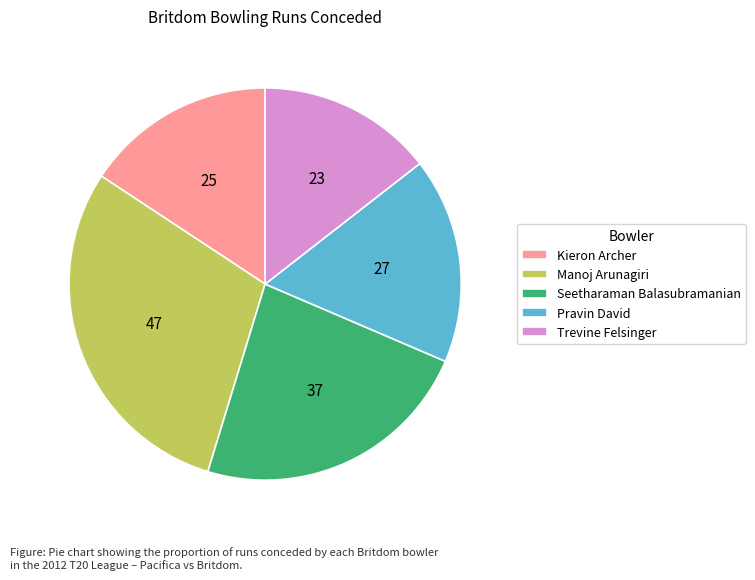

What is the ratio of the value at Manoj Arunagiri to the value at Trevine Felsinger?

2.0